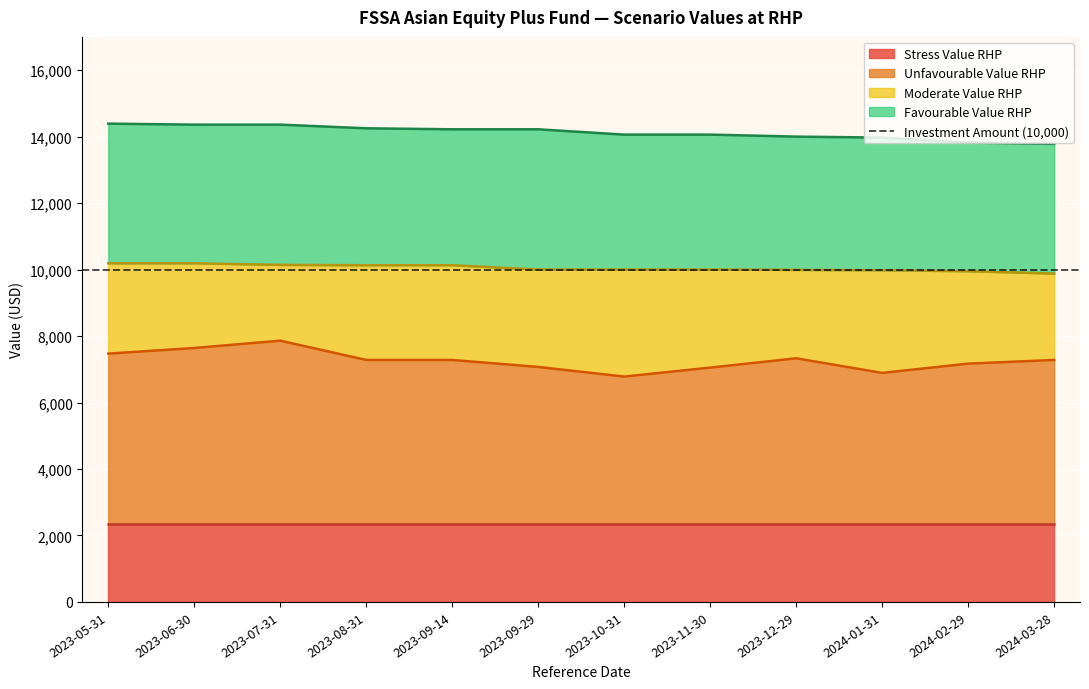

How many values in the Unfavourable Value RHP series exceed 7280?

4